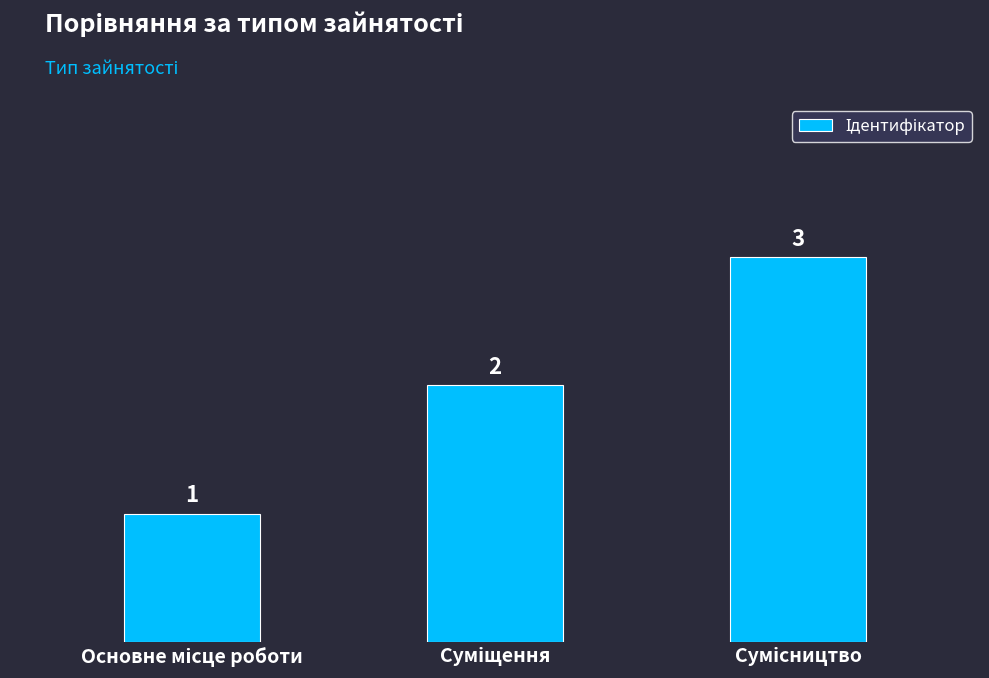

How many values are between 1 and 3?

3